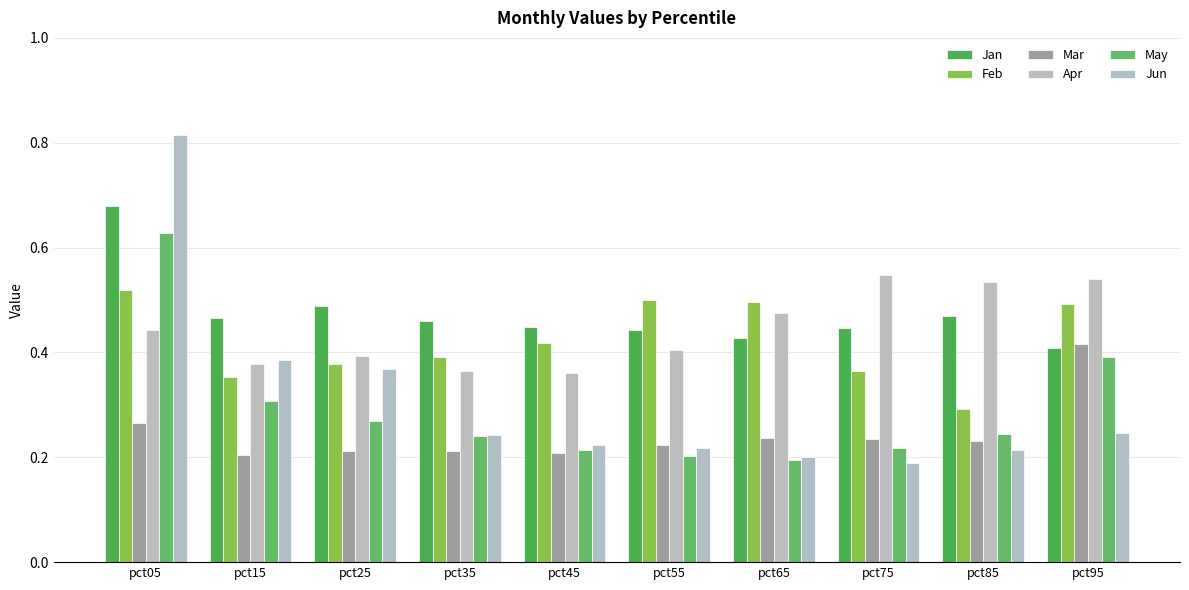

What are all the series names shown in the legend?

Jan, Feb, Mar, Apr, May, Jun